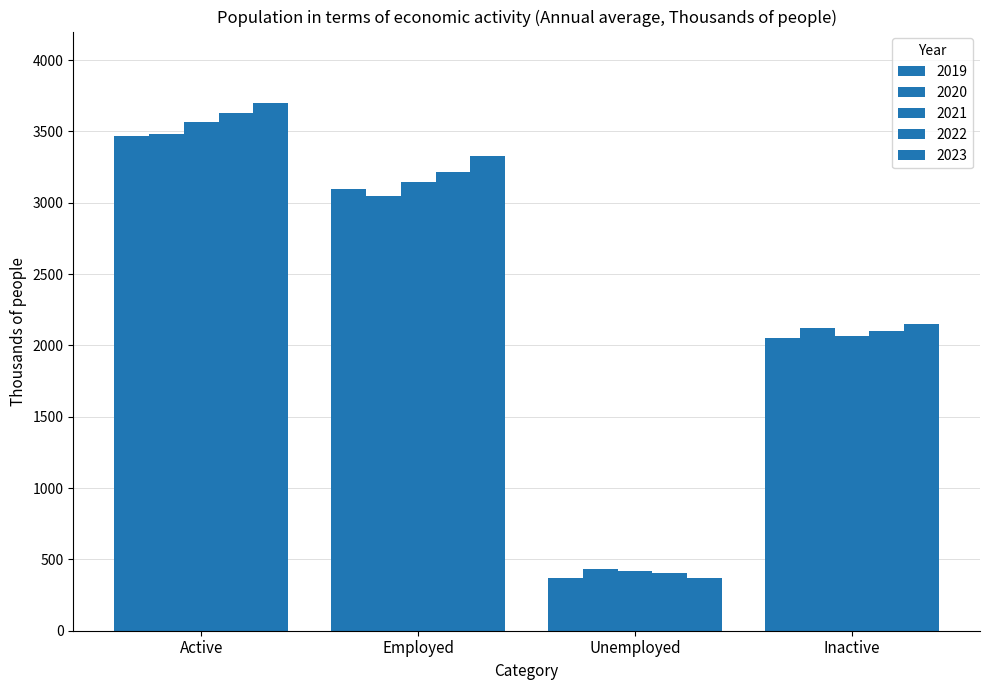

Rank the categories by 2020 value from lowest to highest.

Unemployed, Inactive, Employed, Active